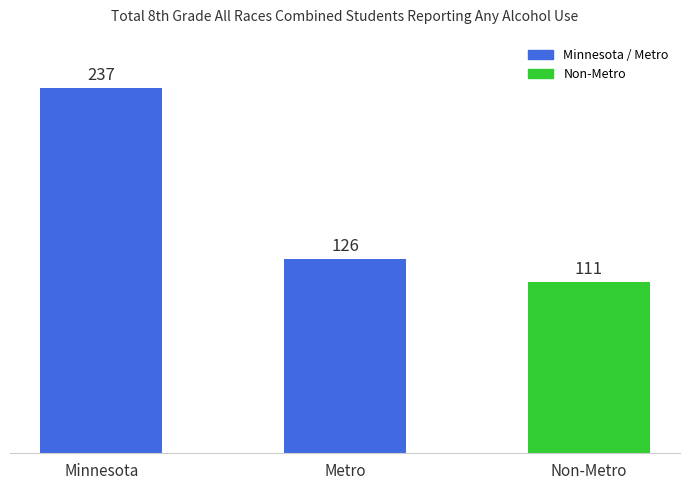

List the labels in order of value, largest first.

Minnesota, Metro, Non-Metro